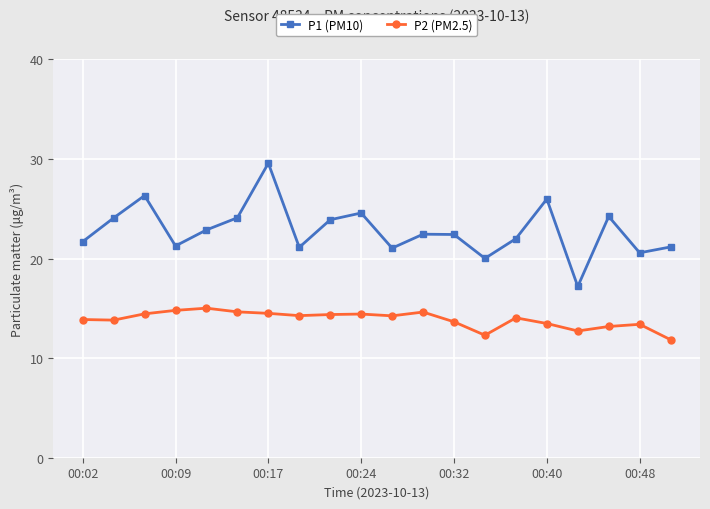

True or false: P2 (PM2.5) and P1 (PM10) intersect in this chart.

False